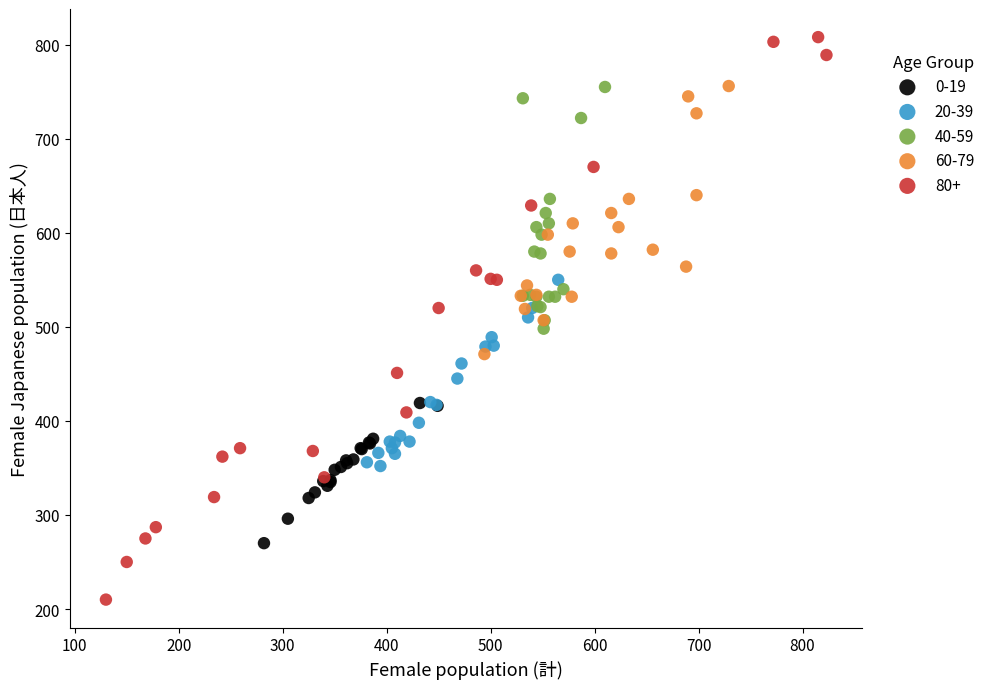

Which series has the largest Y range (max minus min)?

80+